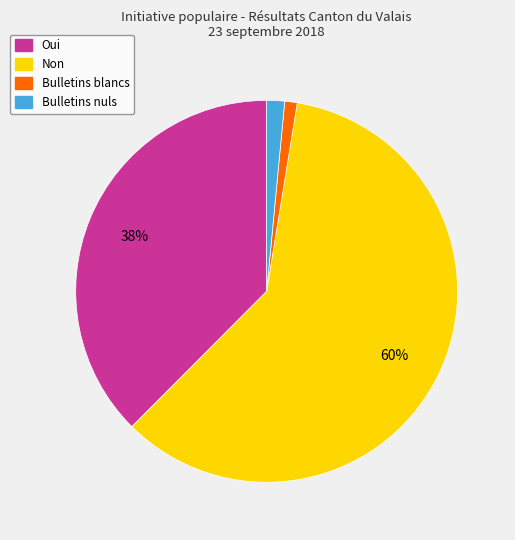

How many segments does this pie chart have?

4